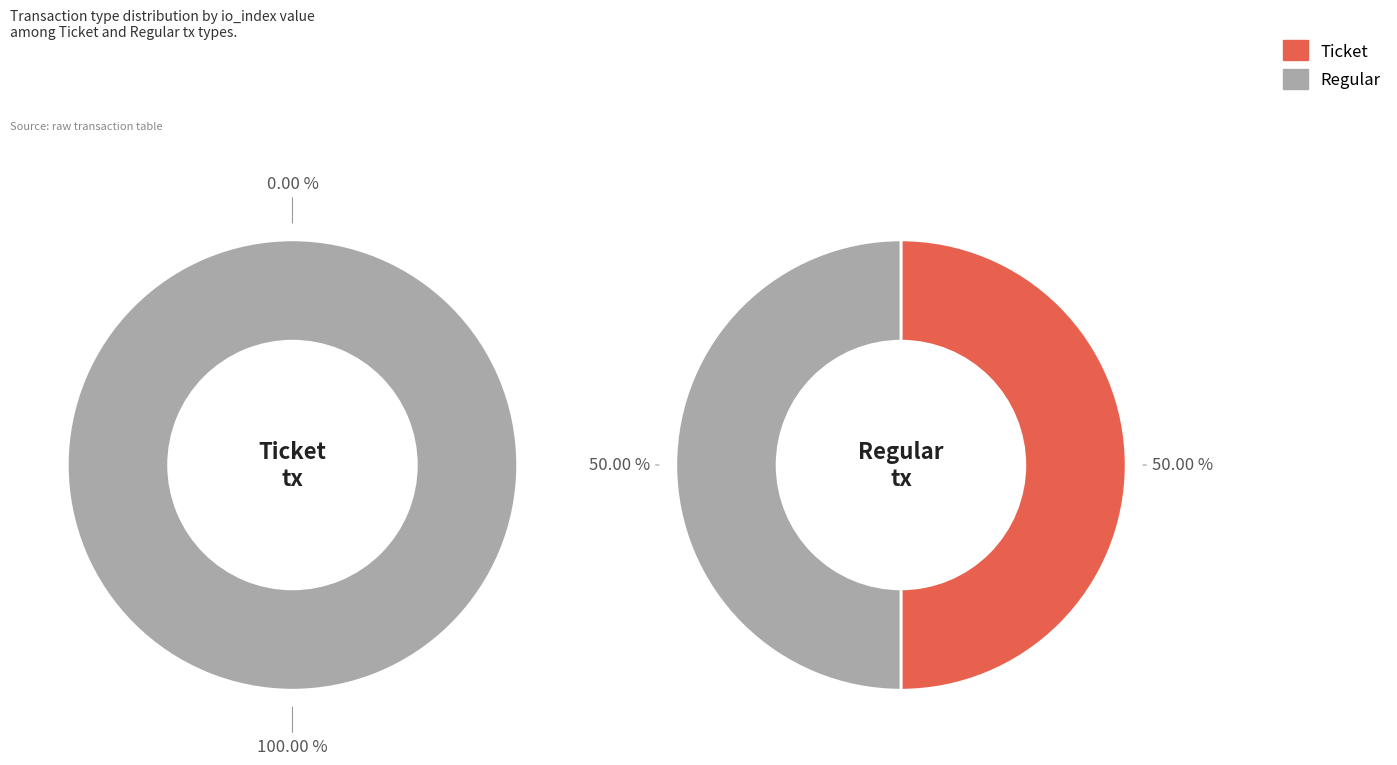

Which category has the smallest portion of the pie?

Ticket